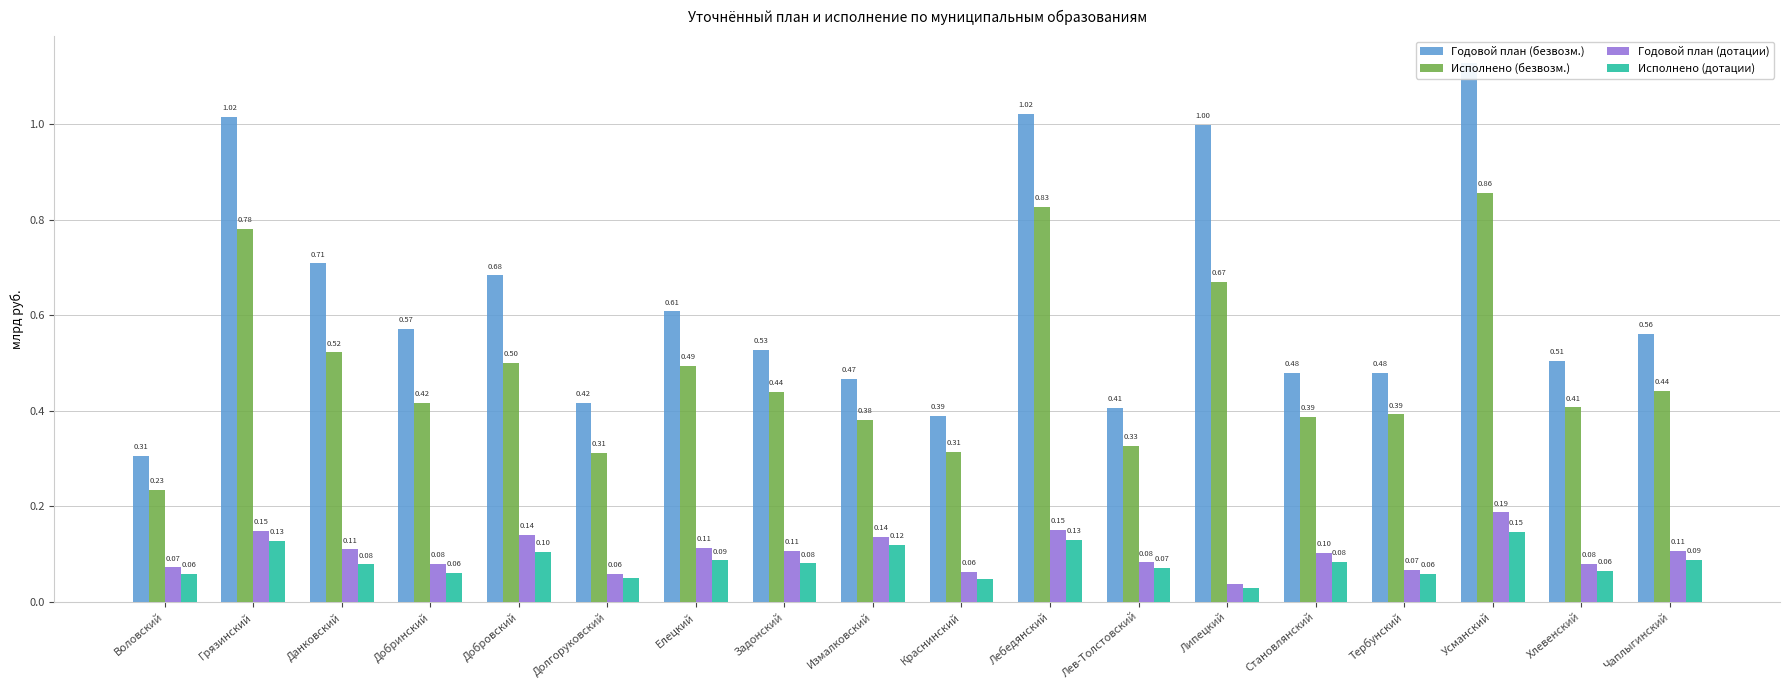

What is the approximate value of Годовой план (дотации) at Тербунский?

0.1